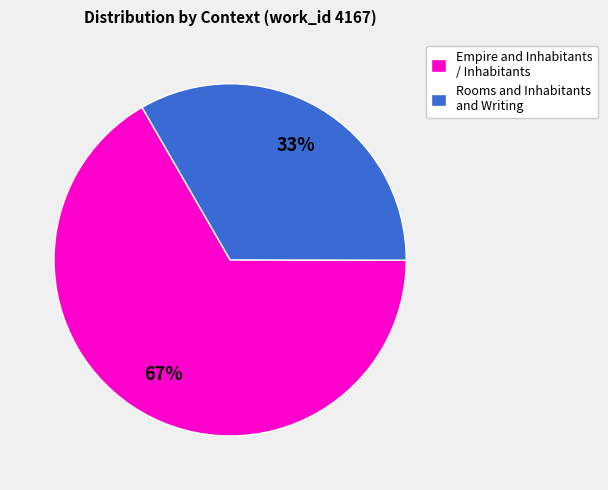

How many slices are in this pie chart?

2